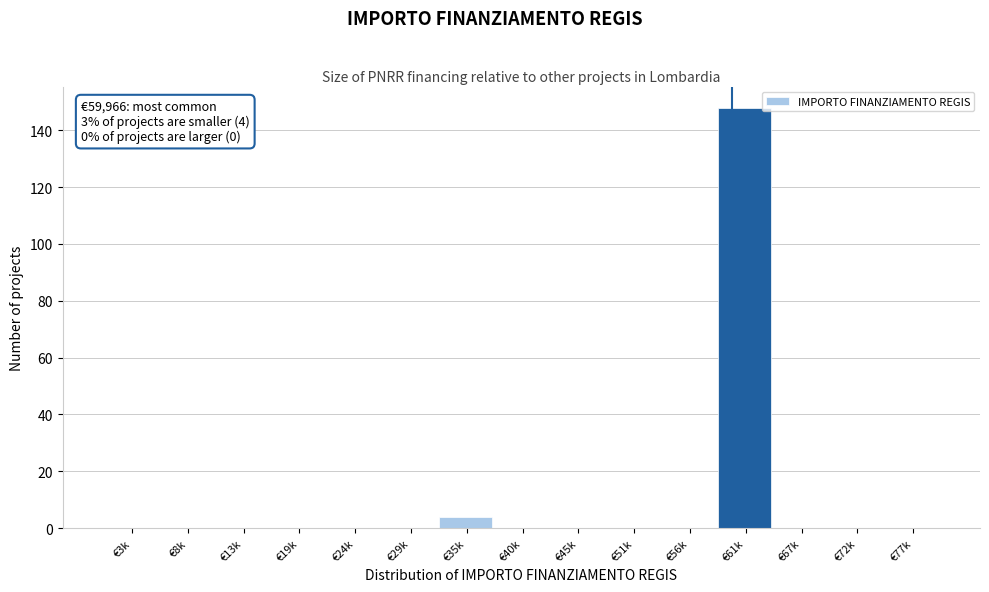

Reading right to left, list all the values displayed in this chart.

€77k=0	€72k=0	€67k=0	€61k=148	€56k=0	€51k=0	€45k=0	€40k=0	€35k=4	€29k=0	€24k=0	€19k=0	€13k=0	€8k=0	€3k=0